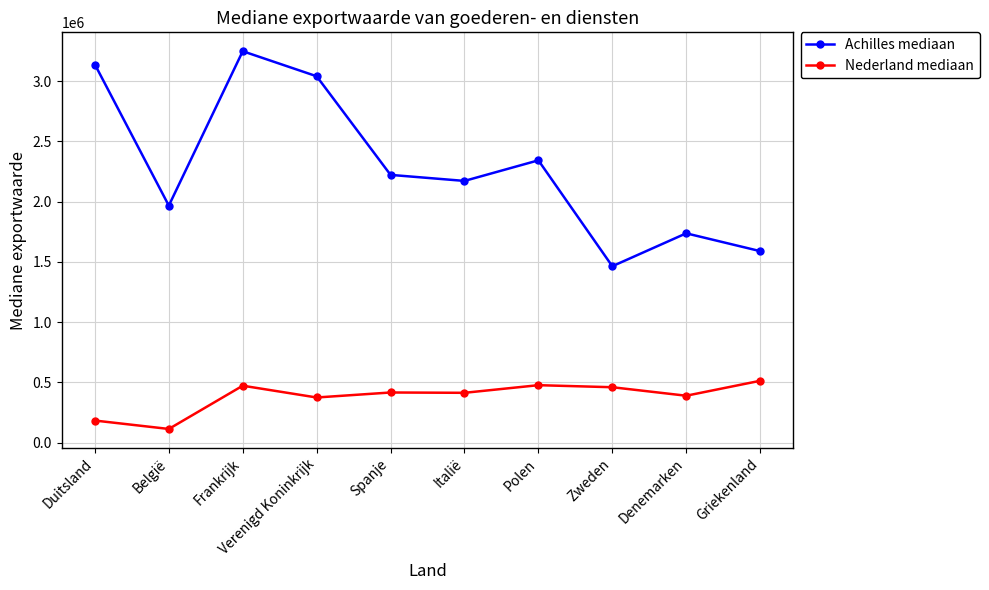

What is the sum of the Achilles mediaan values at Italië and Spanje?

4394700